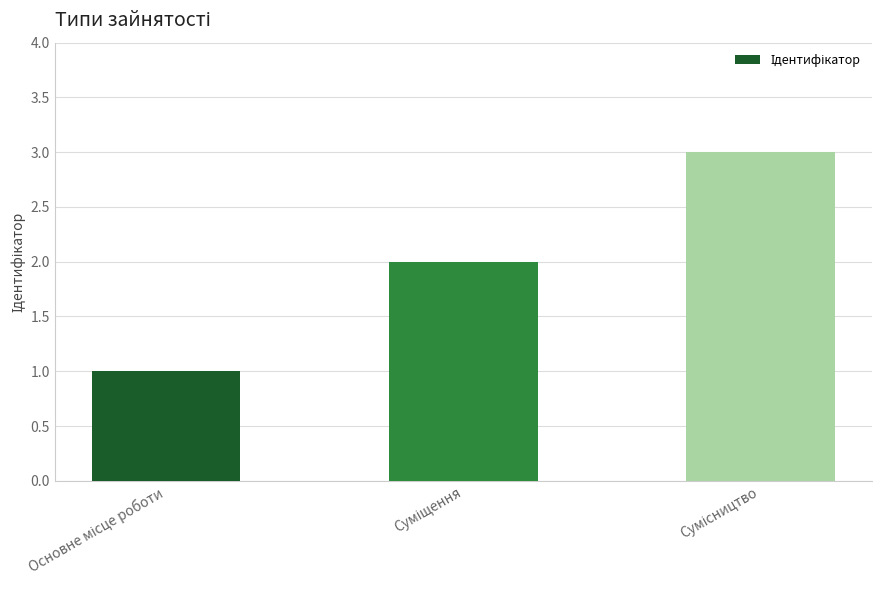

Count the number of data series in this chart.

1